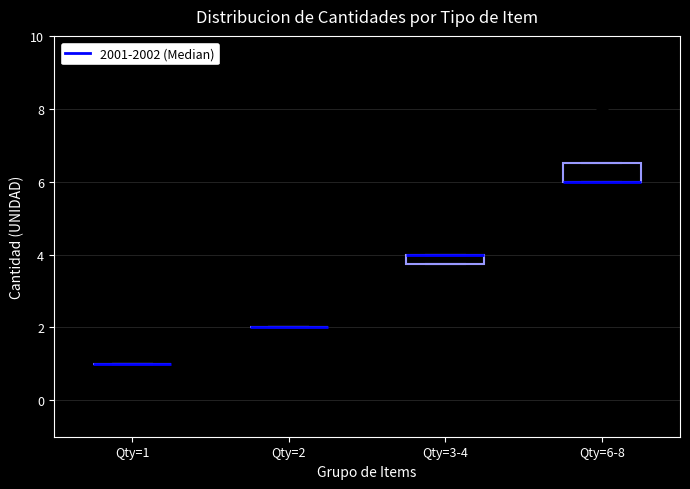

Where is the upper edge of the box for Qty=6-8 on the y-axis? The values are not printed on the chart, so give them approximately, as read against the axis.

6.6